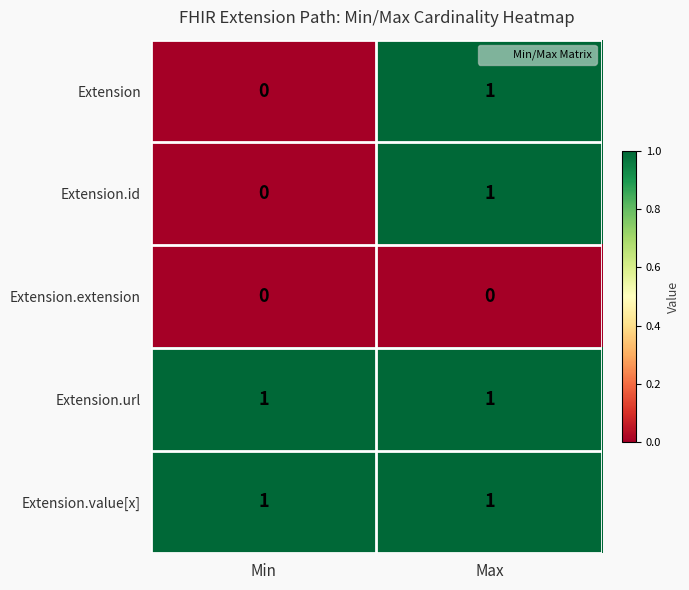

True or false: Extension.value[x] has a value of 1 at Max.

True